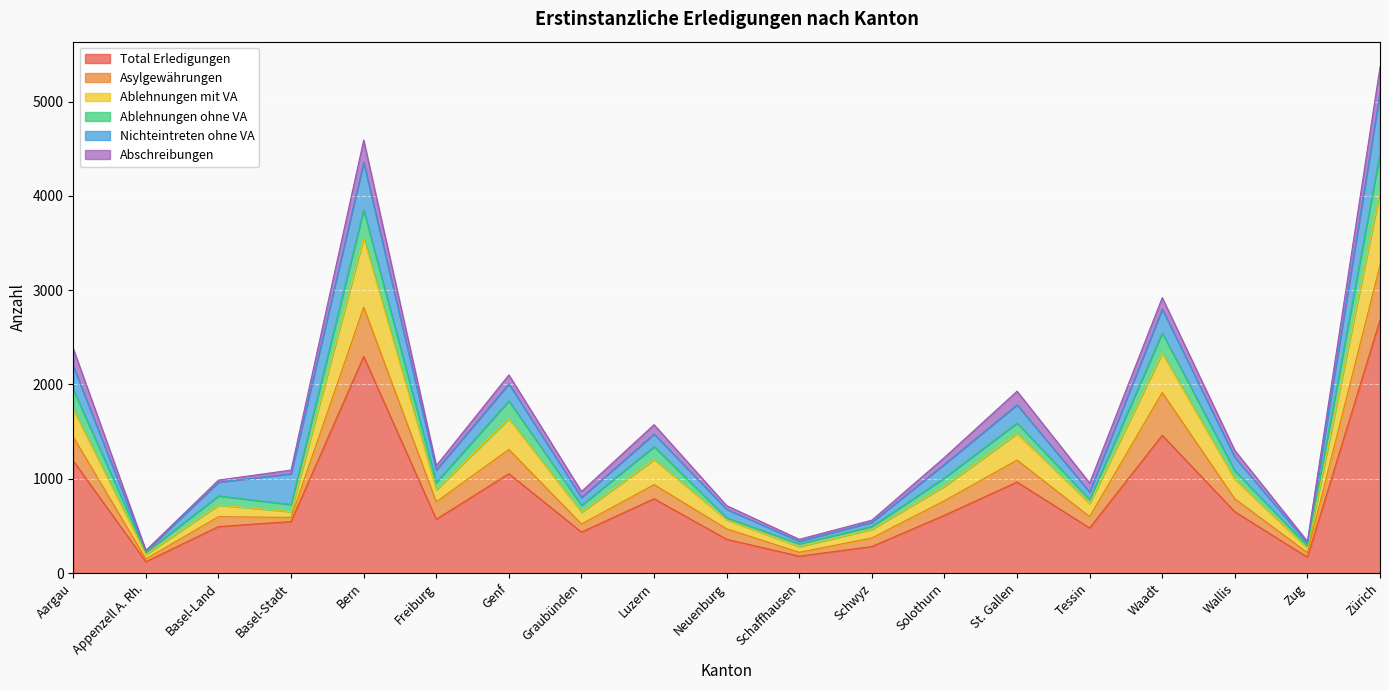

At which category does Total Erledigungen reach its first local valley?

Appenzell A. Rh.